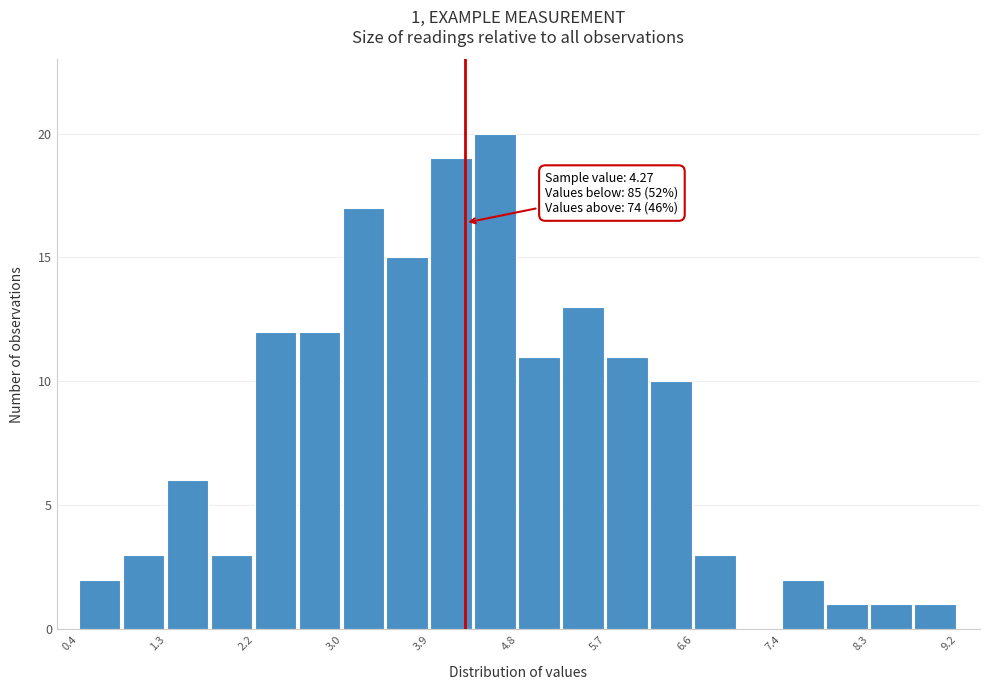

Which range on the x-axis has the tallest bar?

4.36 to 4.80